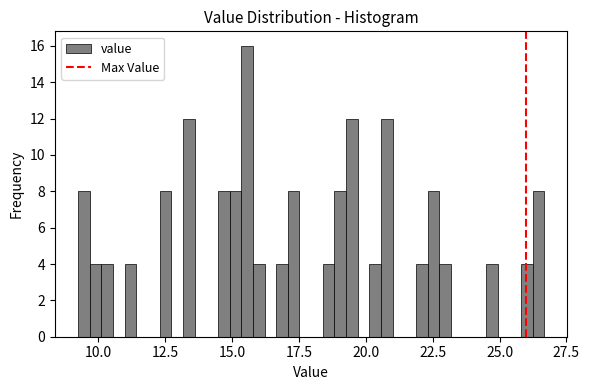

Around what value on the x-axis is the tallest bar? Give the approximate position of its centre, as read against the axis.

15.5